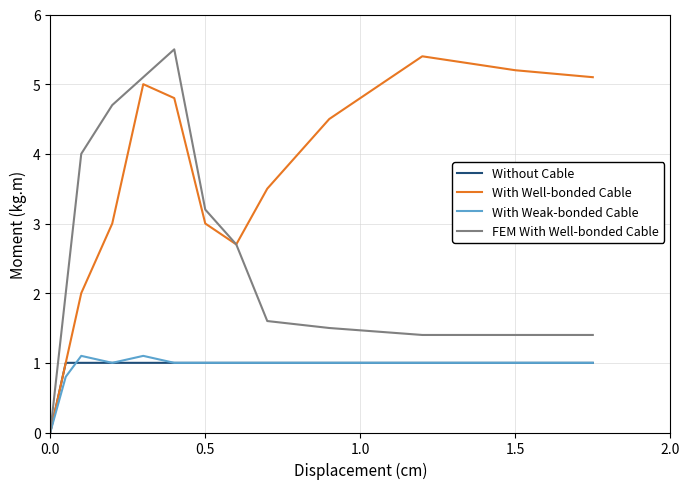

What is the greatest value displayed?

5.5